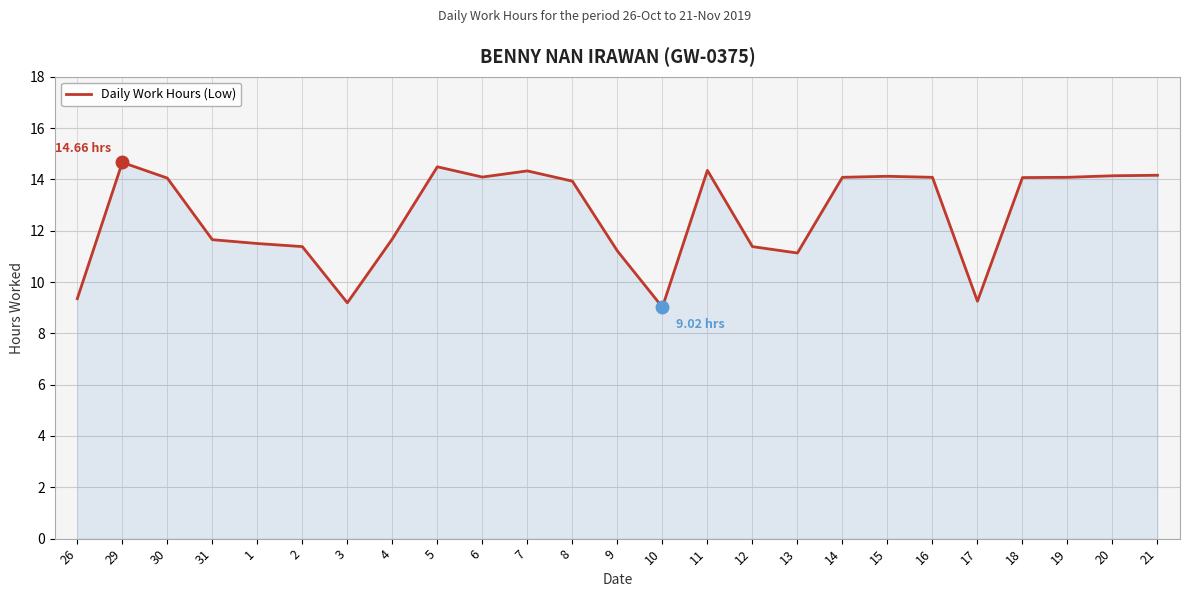

Where does the data first go above 14?

29